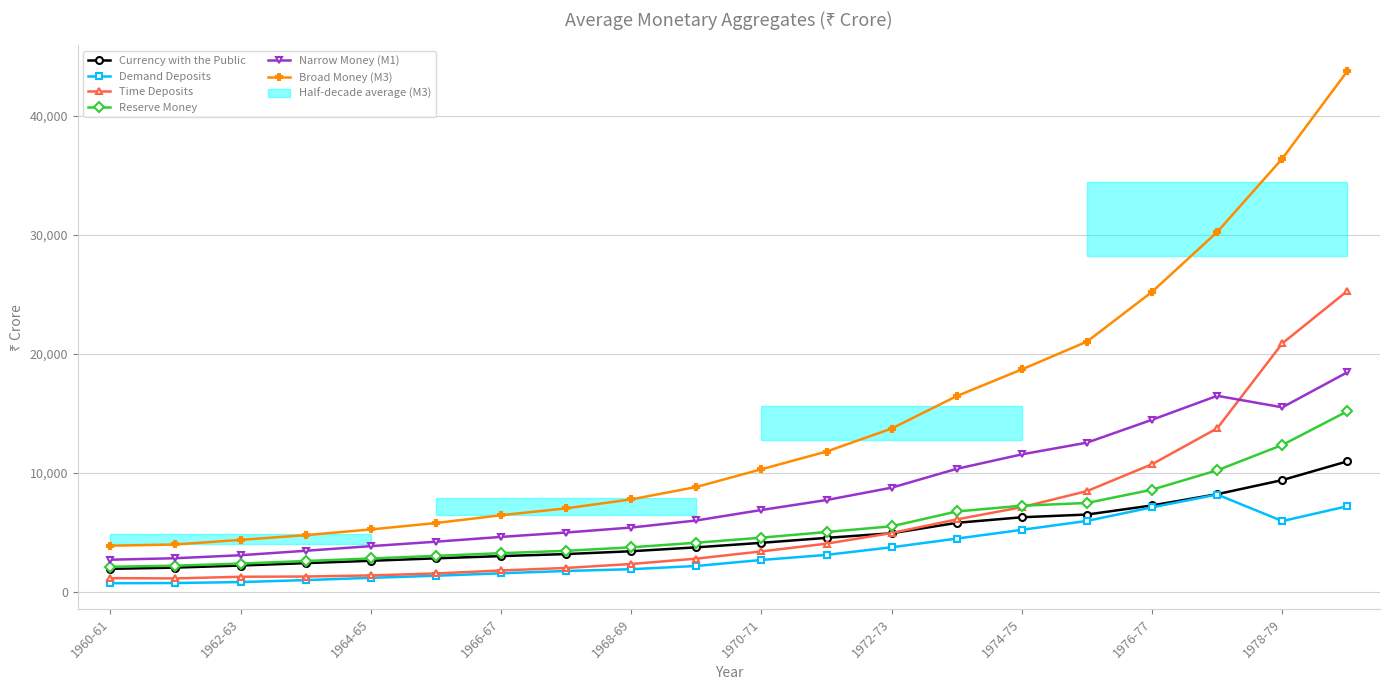

What is the highest value of the Reserve Money series?

15202